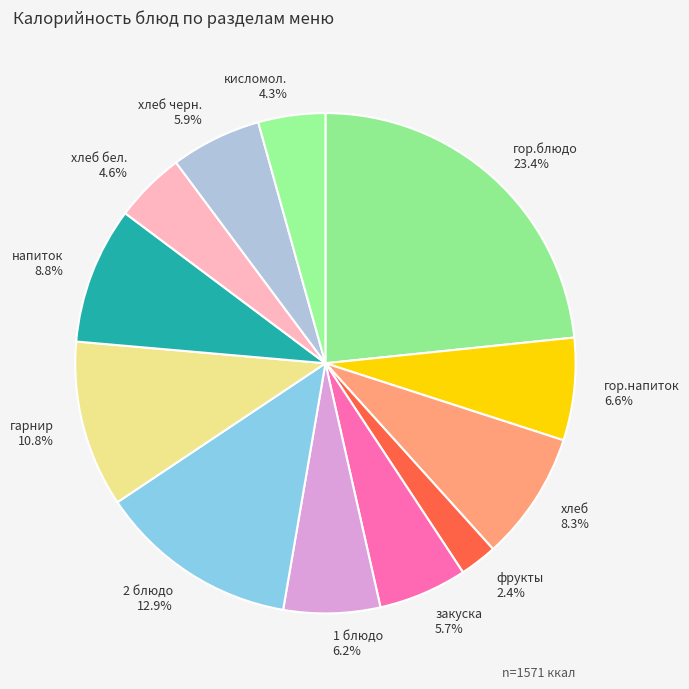

The 2 блюдо slice represents 4% of the pie. True or false?

False